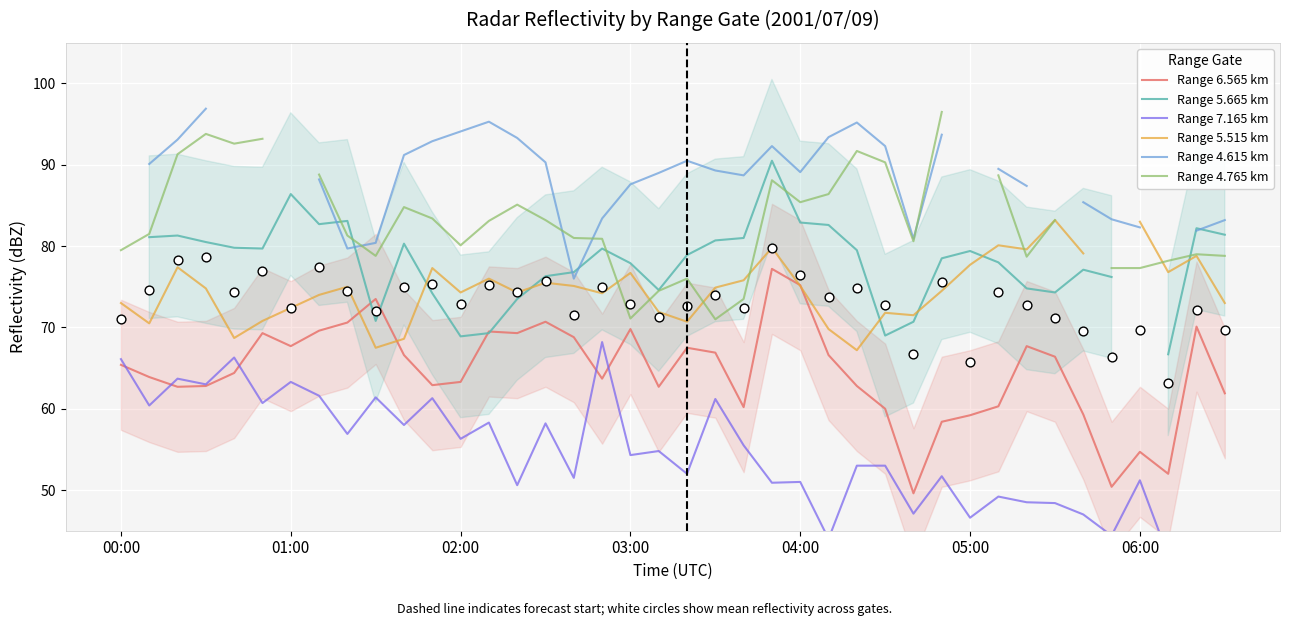

What is the maximum value for Range 6.565 km?

77.2